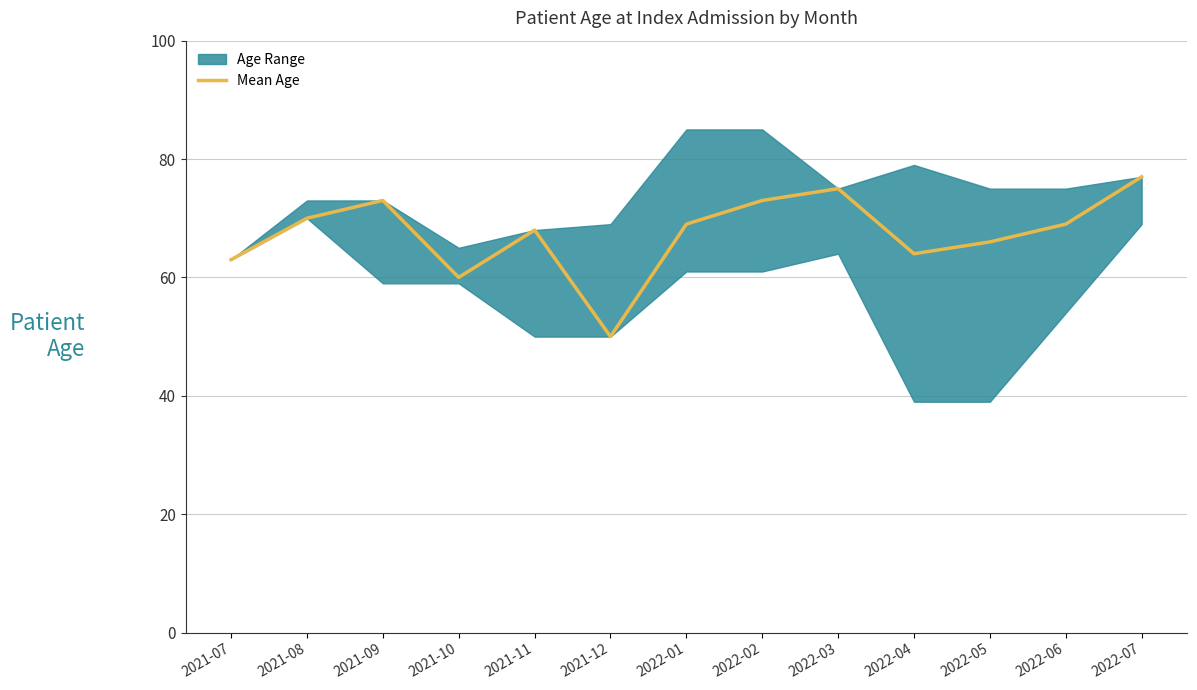

True or false: the data shows 75 at 2022-03.

True